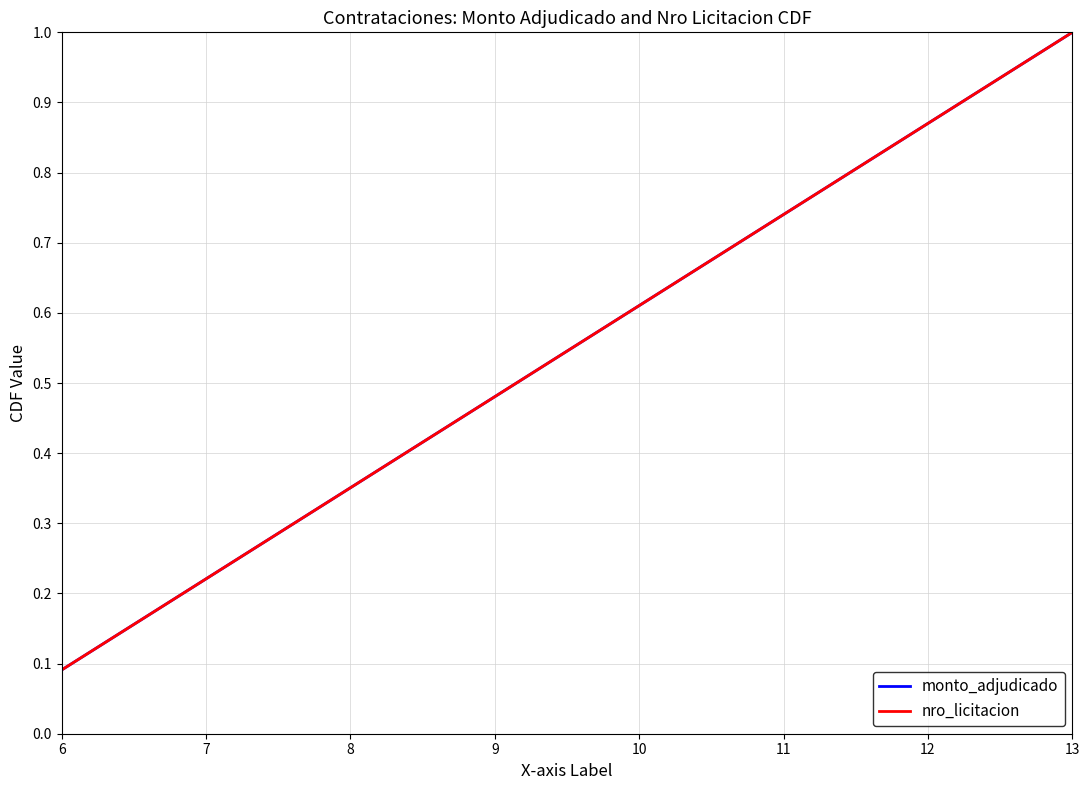

What is the minimum value shown in the chart?

0.1